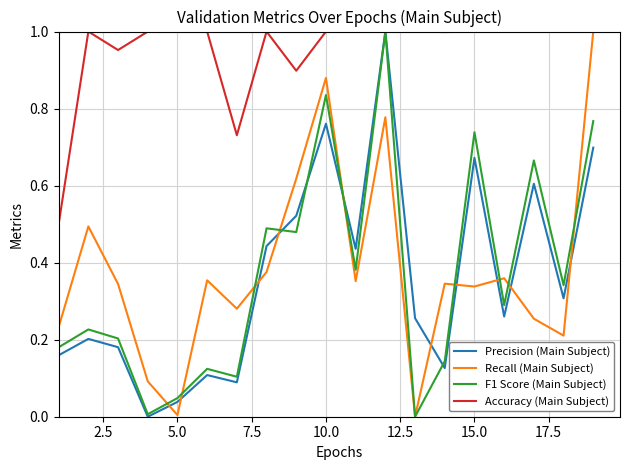

Which series has the largest total across all categories?

Accuracy (Main Subject)